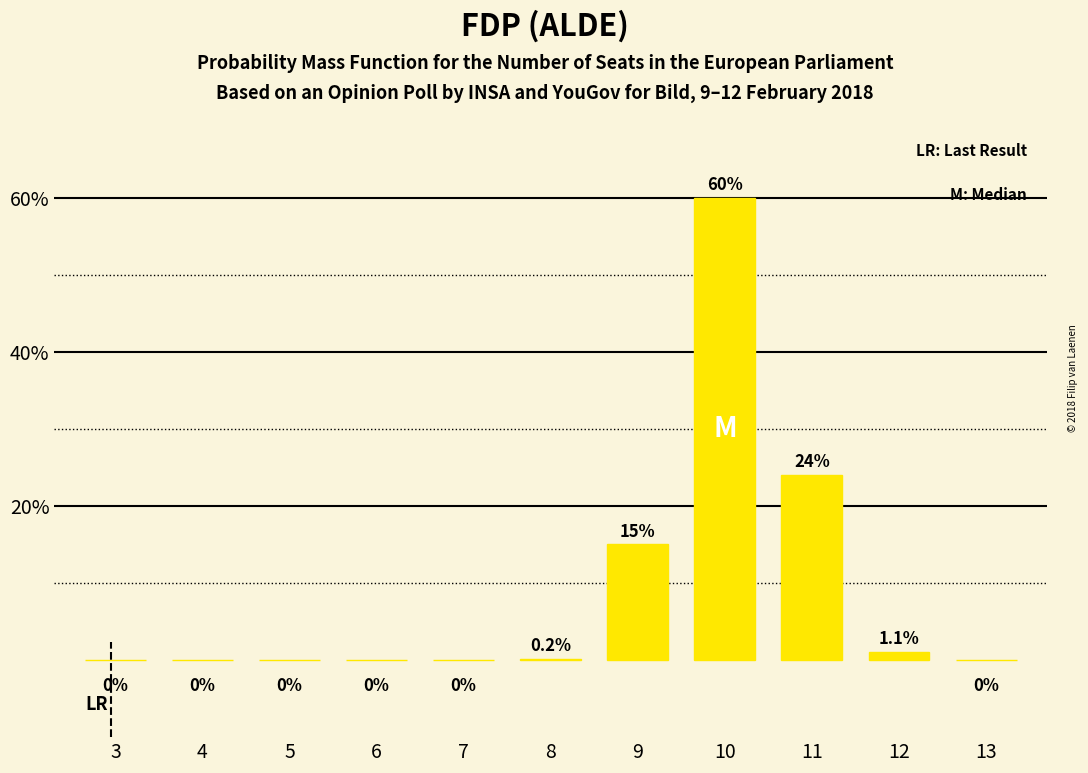

Reading left to right, what are all the values shown in this chart?

3=0.0	4=0.0	5=0.0	6=0.0	7=0.0	8=0.2	9=15.0	10=60.0	11=24.0	12=1.1	13=0.0